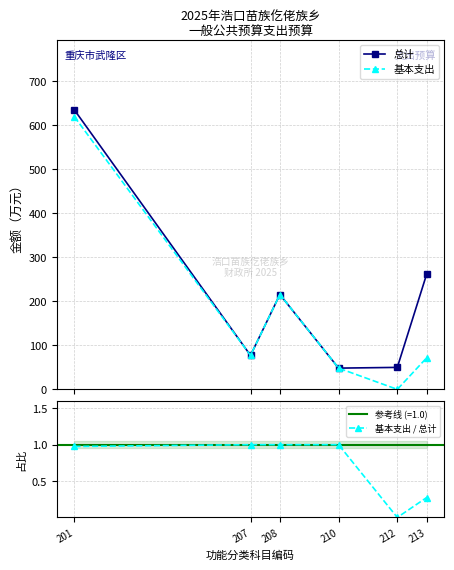

What is the value of the 基本支出 point at the 6th from the left?

71.7